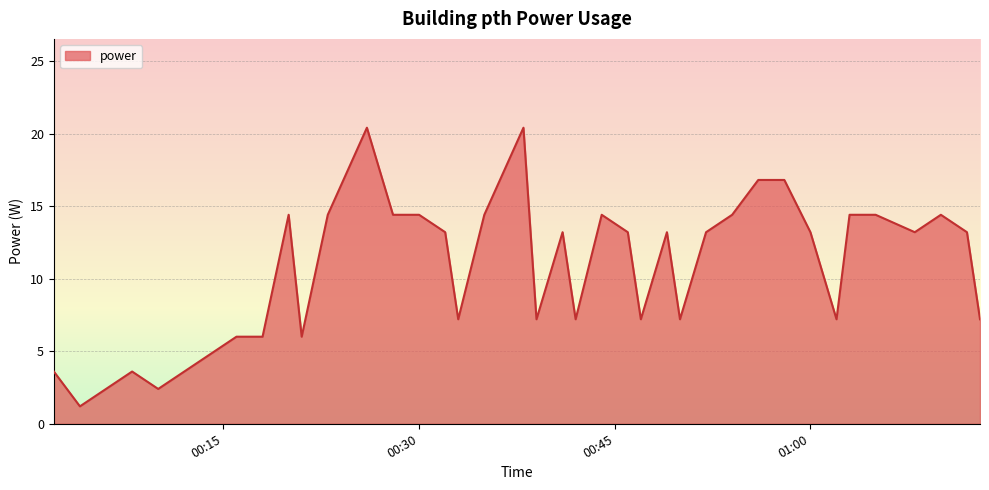

What is the difference between the maximum and minimum values?

19.2